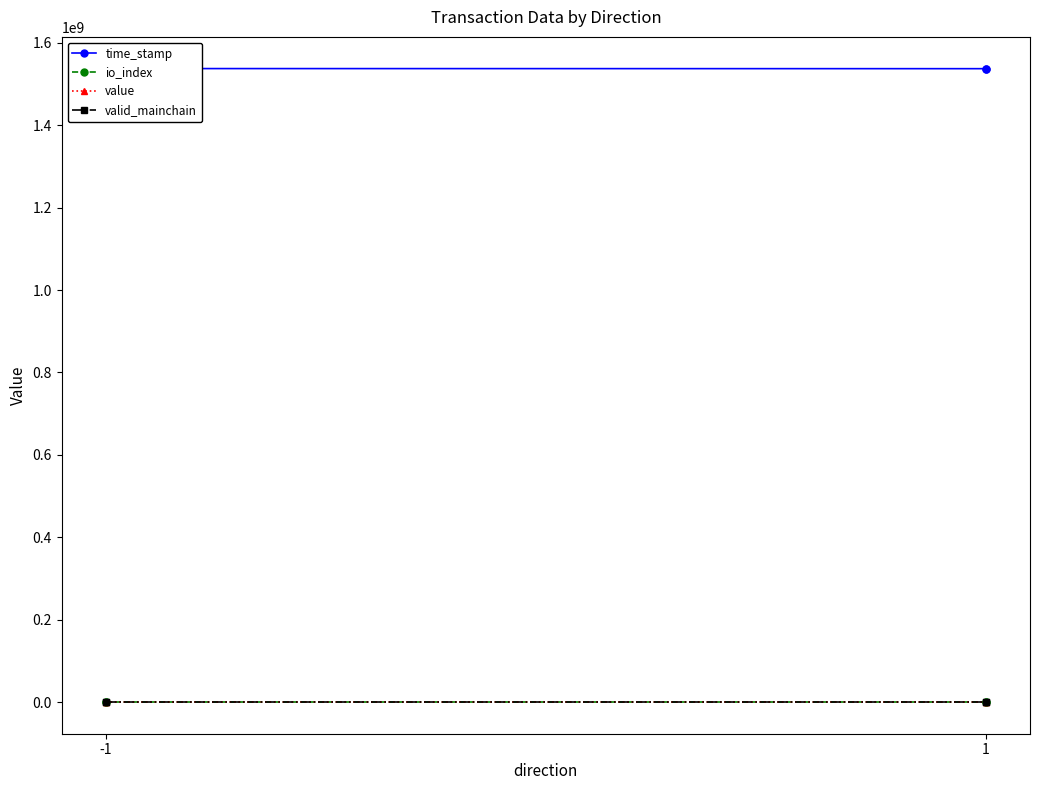

At -1, list the series in order from smallest to largest.

valid_mainchain, io_index, value, time_stamp